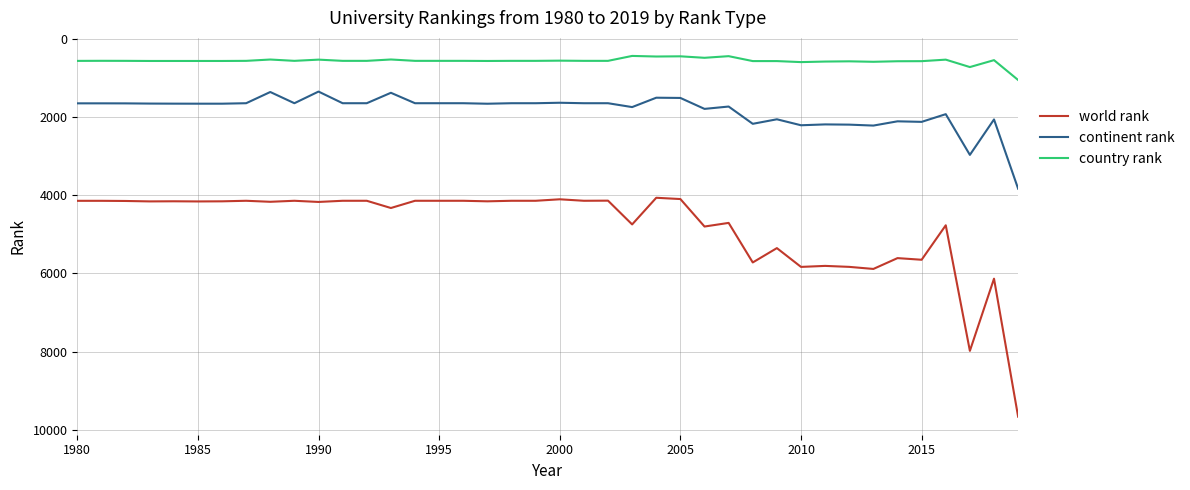

True or false: country rank and world rank intersect in this chart.

False